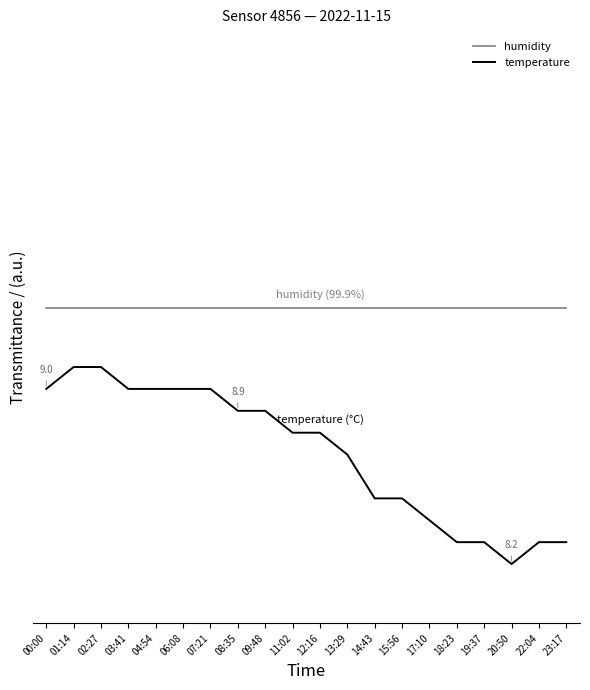

What is the value of the temperature point at the 17th from the left?

0.1